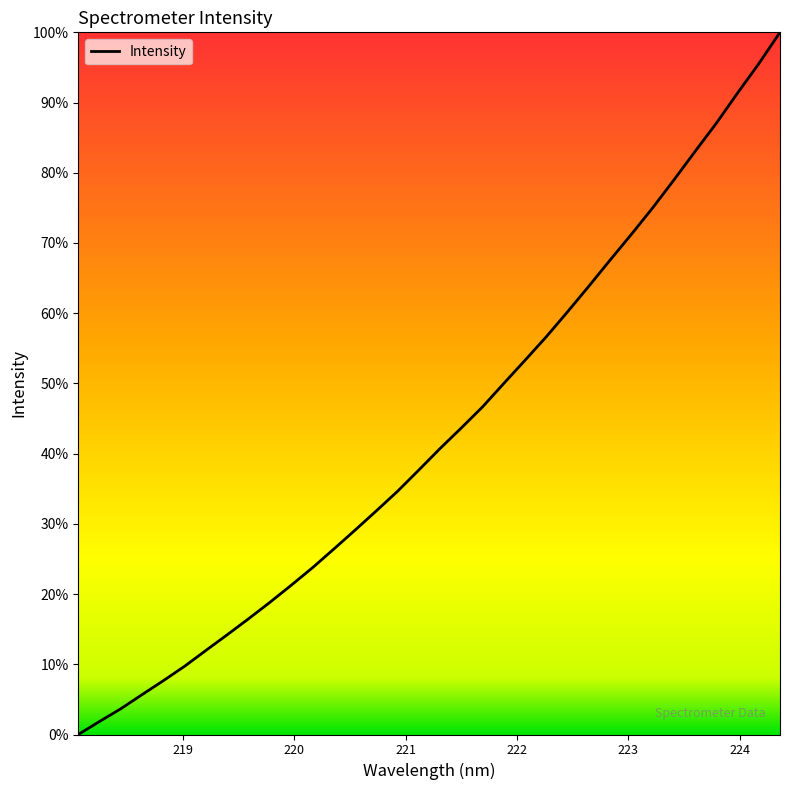

What is the maximum value shown in the chart?

100.0